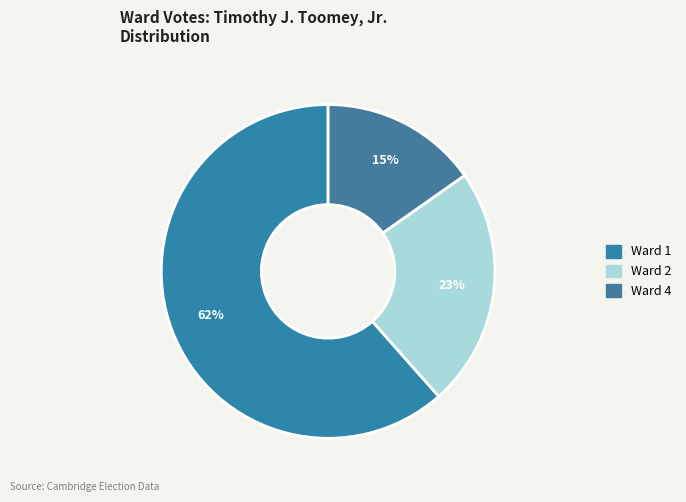

What percentage do Ward 4 and Ward 2 together represent?

38.5%